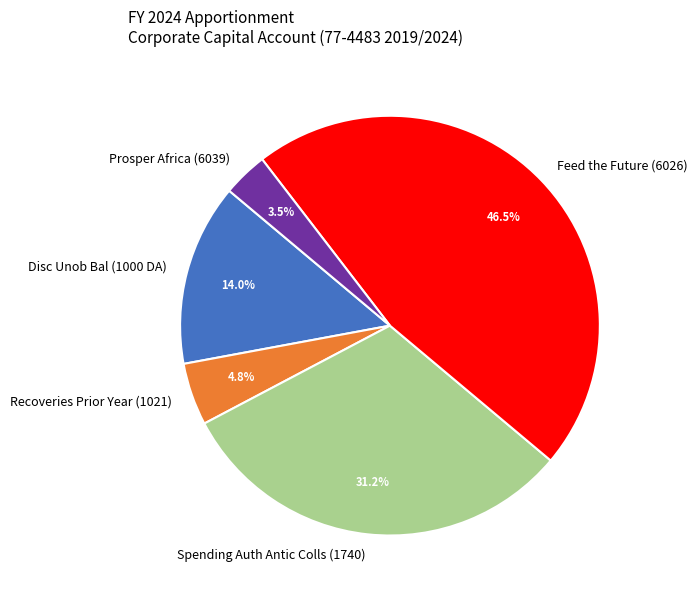

Does Feed the Future (6026) account for over 50% of the chart?

No